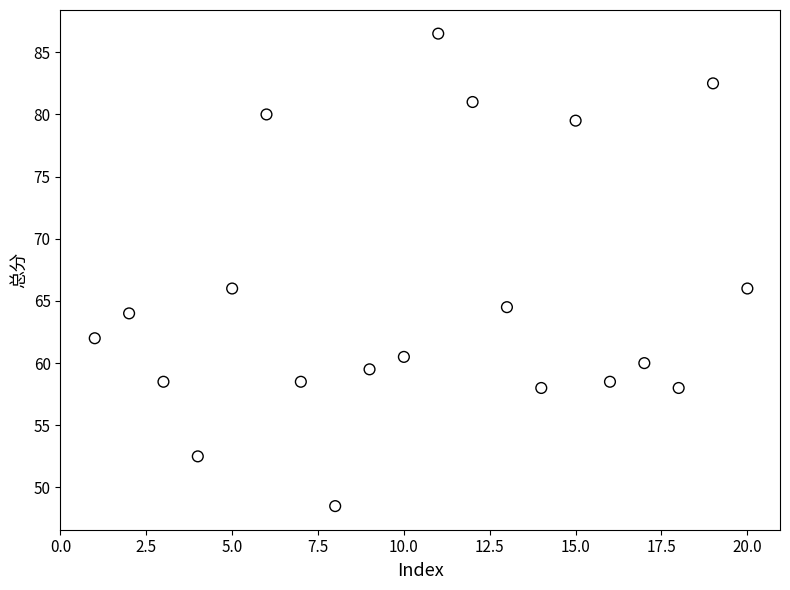

What is the range of Y values (max minus min)?

38.0